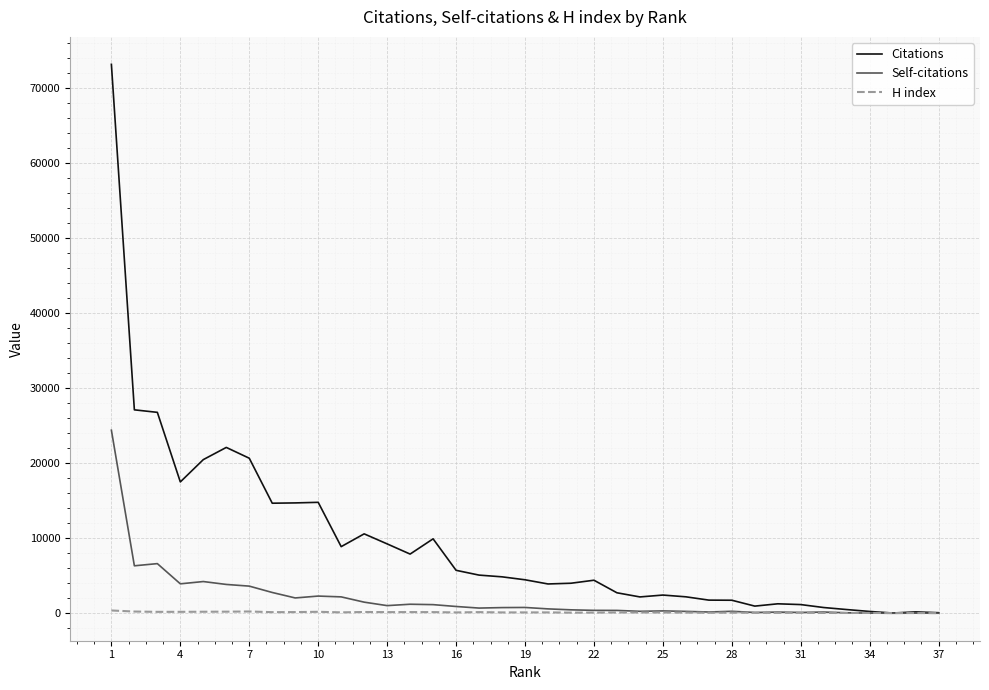

Does the chart display data point markers on the line(s)?

No